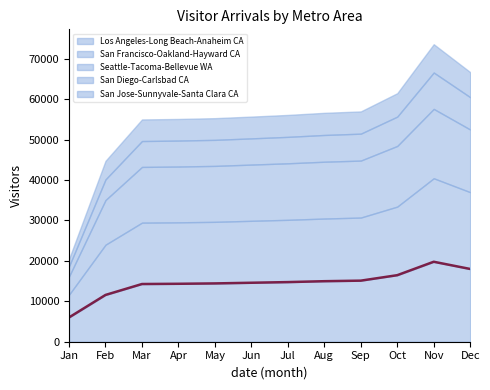

How many values are below 14751?

6